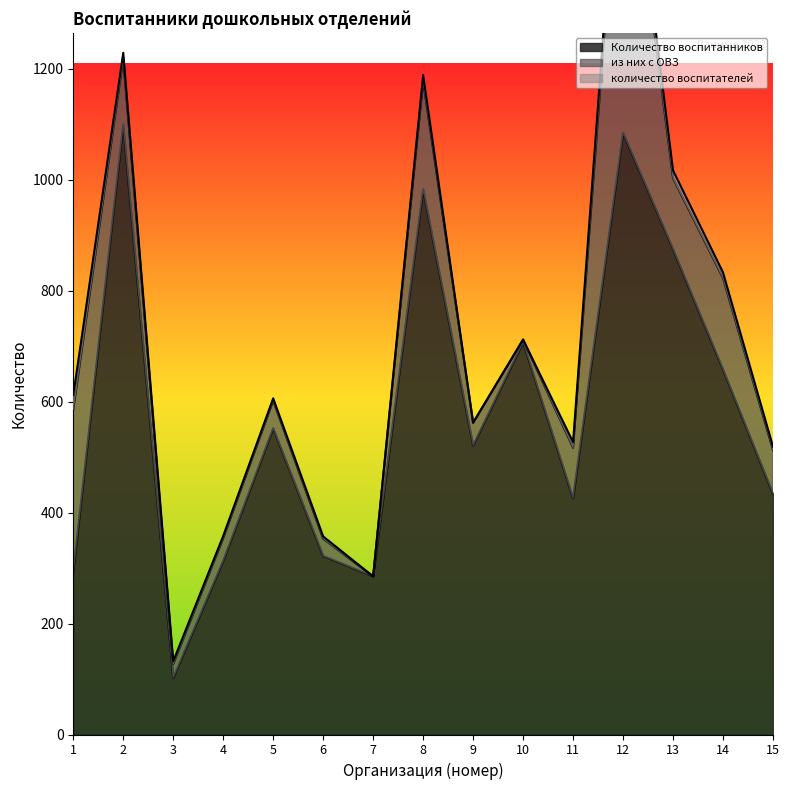

What is the maximum value for Количество воспитанников?

1100